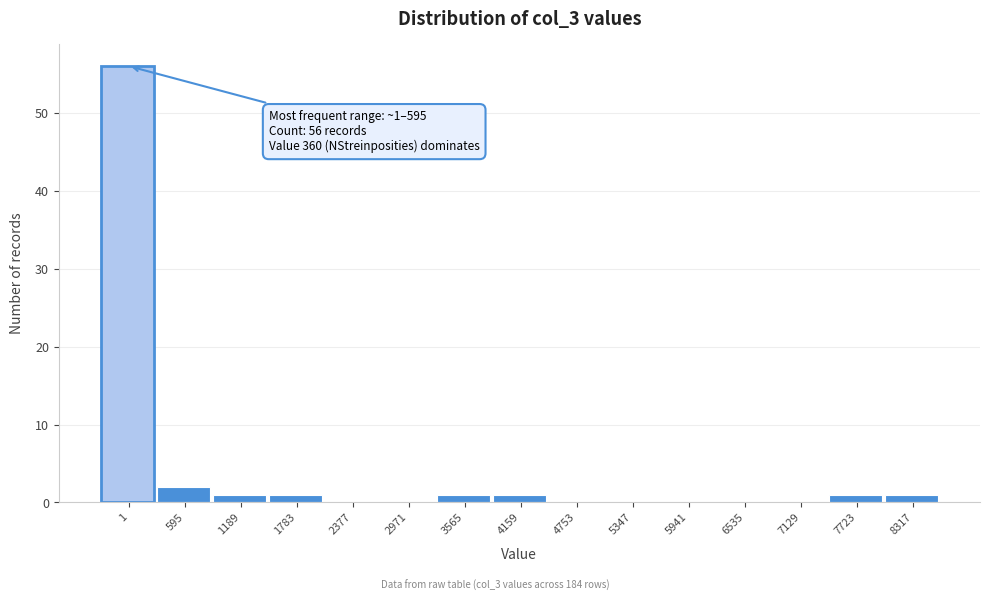

Reading left to right, extract all data points from this chart.

1=56	595=2	1189=1	1783=1	2377=0	2971=0	3565=1	4159=1	4753=0	5347=0	5941=0	6535=0	7129=0	7723=1	8317=1